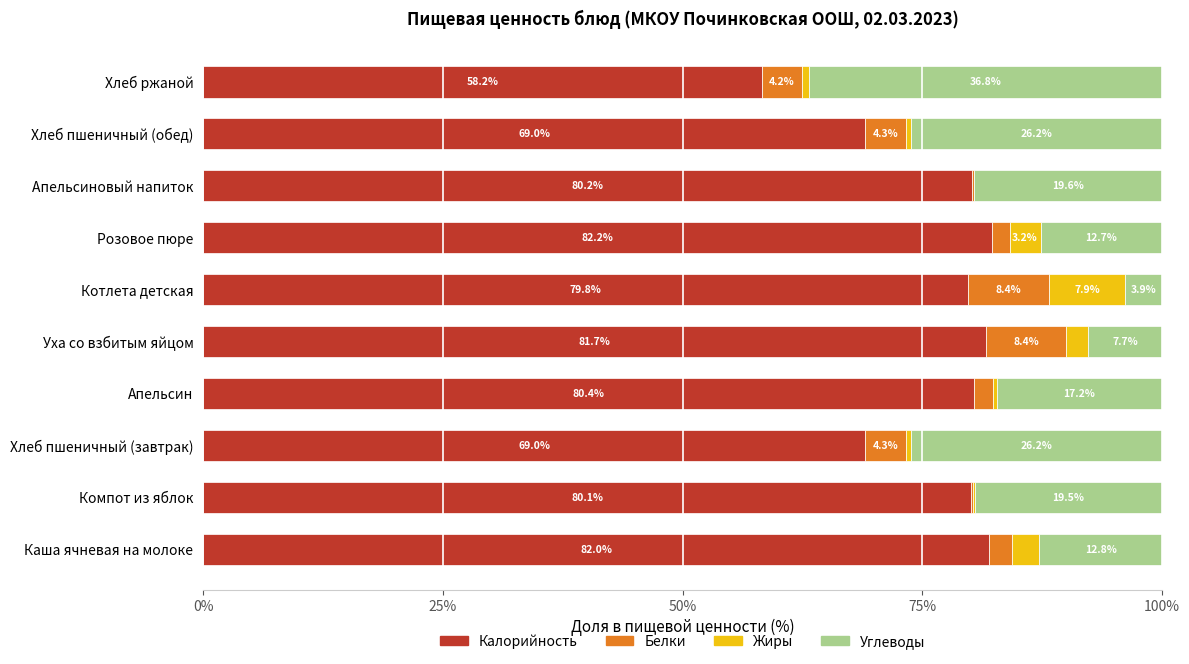

The Калорийность series shows 69.0 at Хлеб пшеничный (обед). True or false?

True